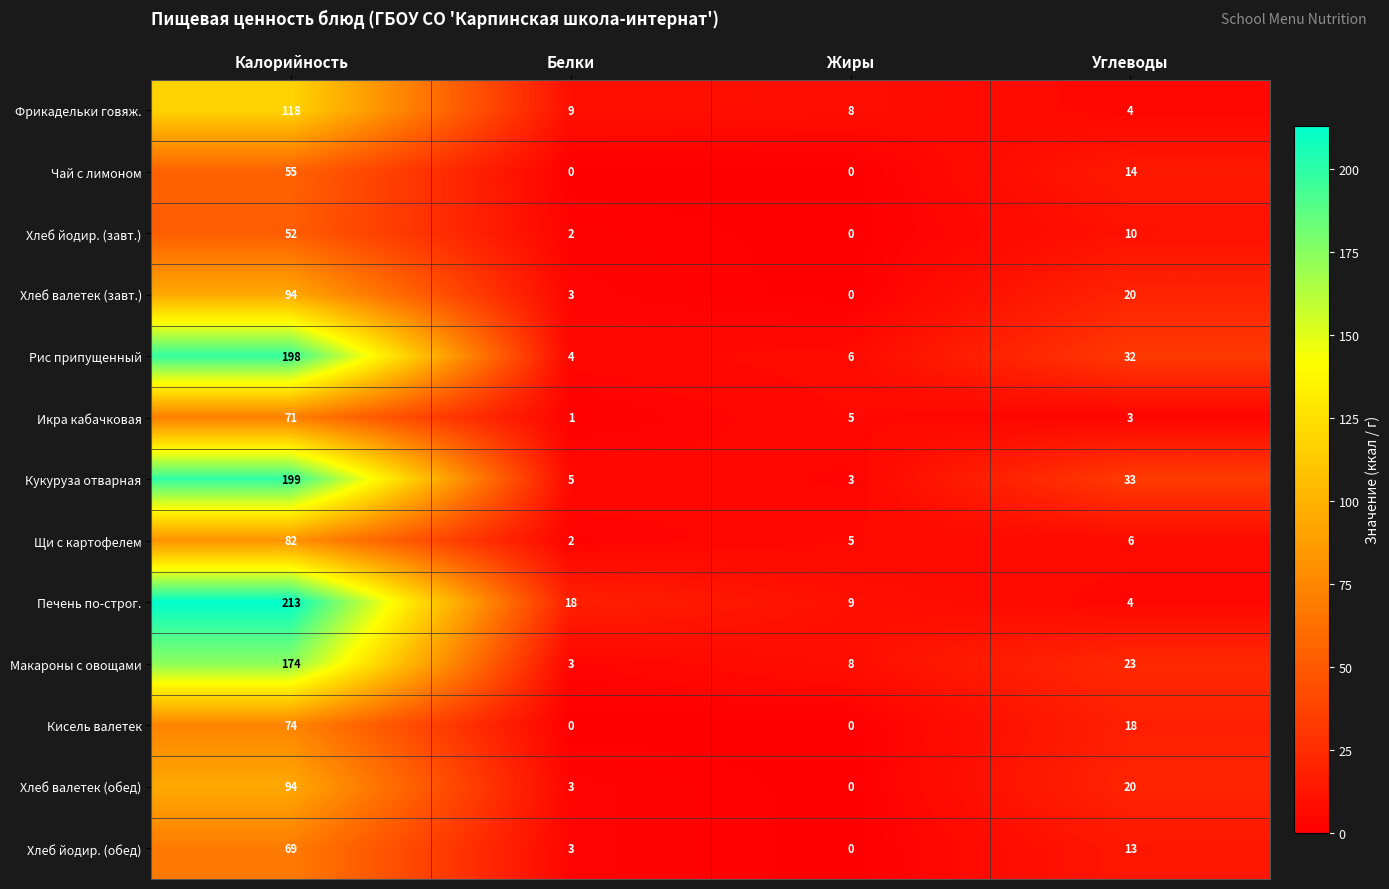

Which series has the largest total across all categories?

Печень по-строг.